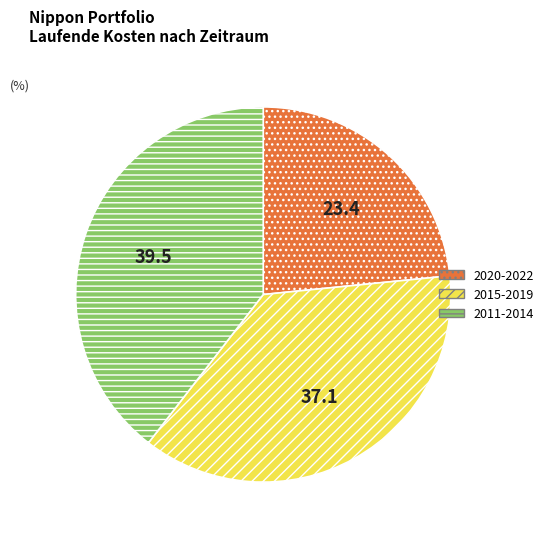

Is there a majority slice in this chart?

No